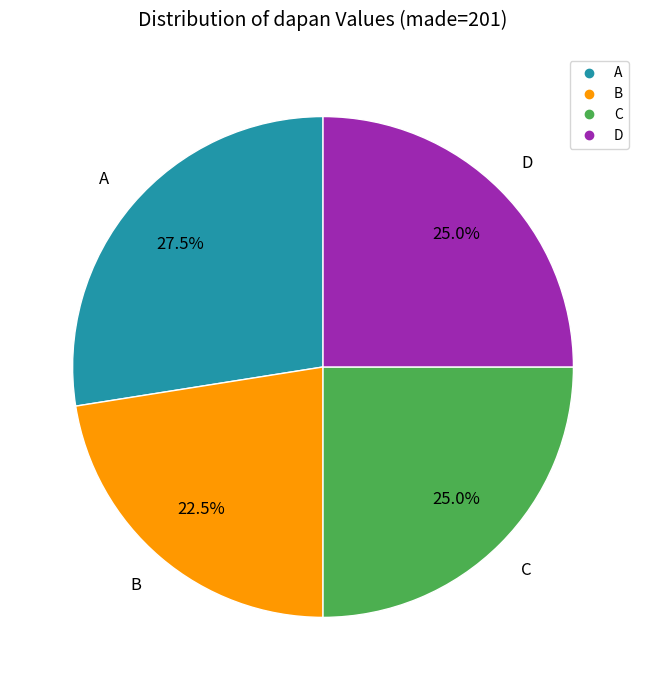

How many slices are in this pie chart?

4